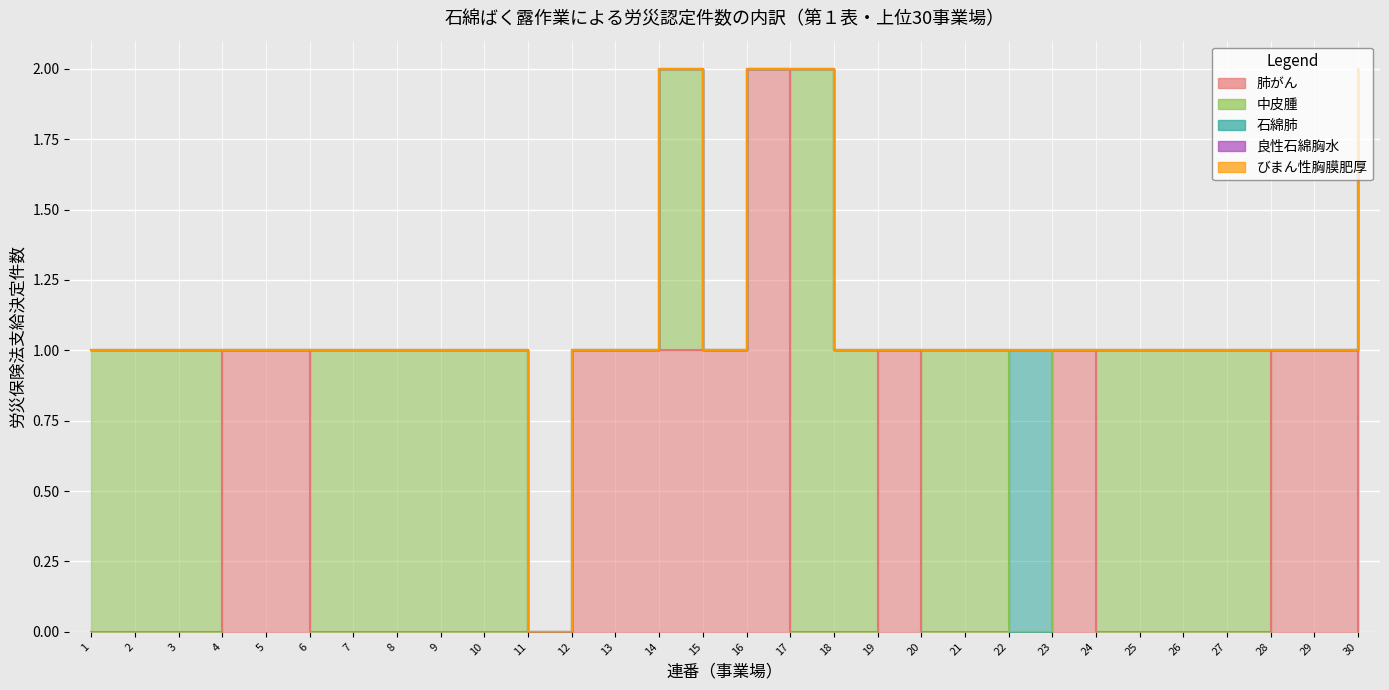

True or false: びまん性胸膜肥厚 and 良性石綿胸水 cross at least once.

False